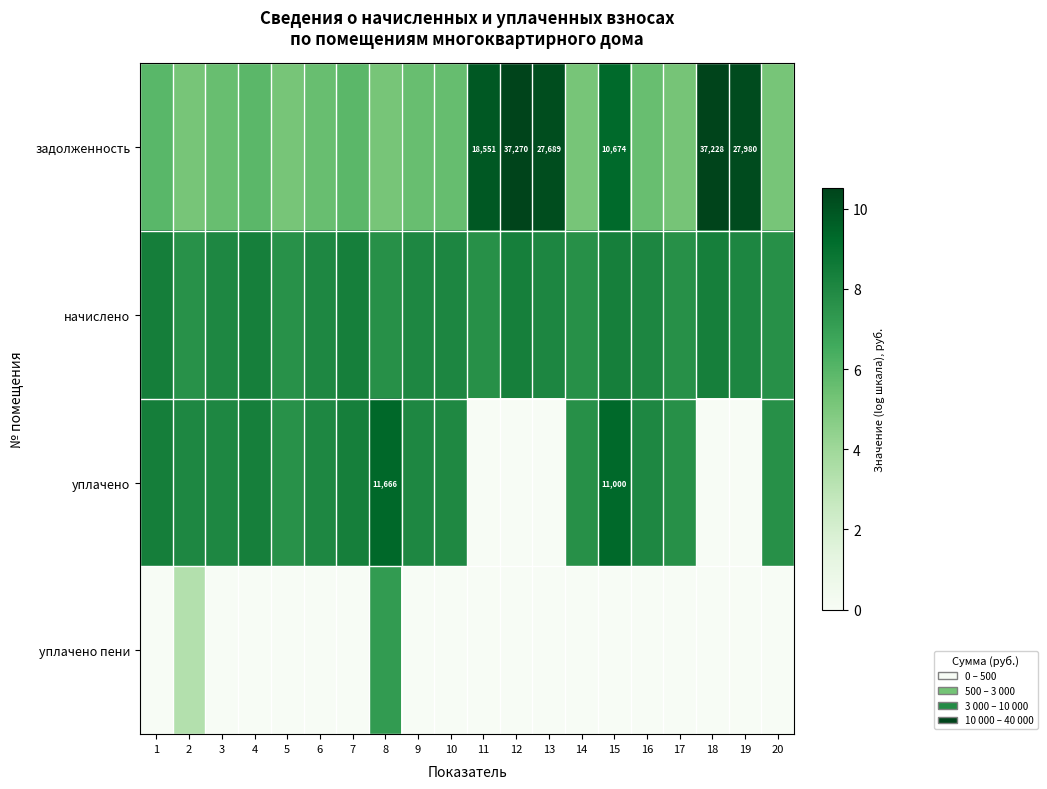

What is the greatest value displayed?

10.5